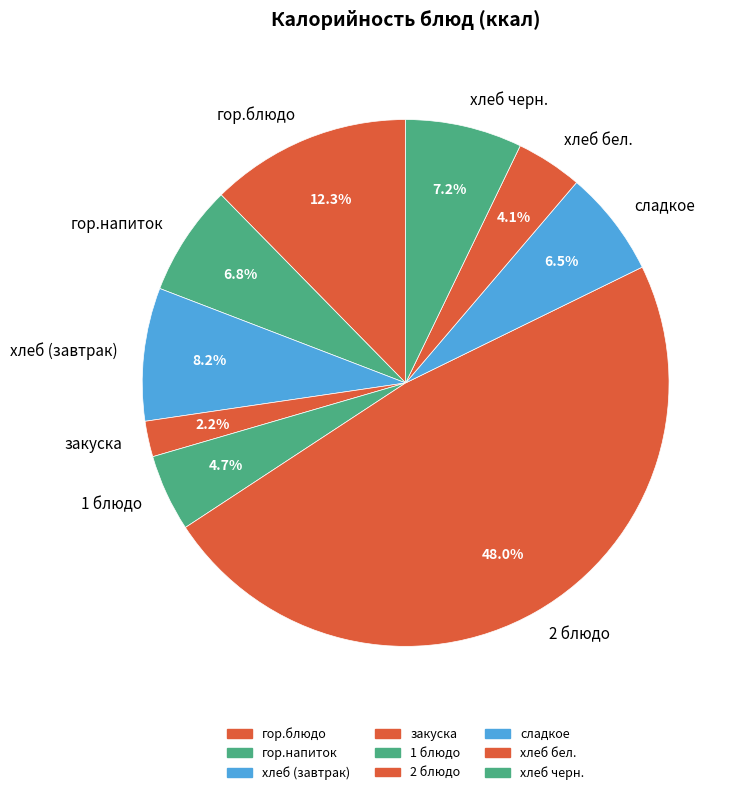

How many segments does this pie chart have?

9